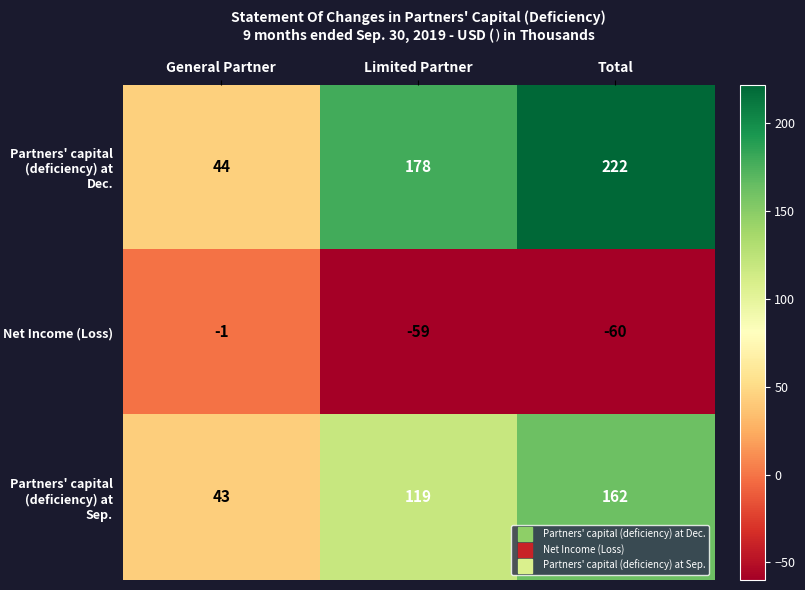

What value does the Net Income (Loss) series have at Limited Partner?

-59